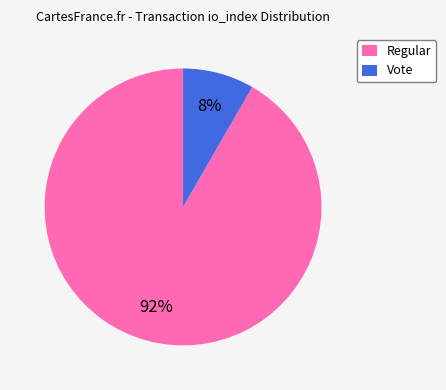

To the nearest percent, what is the combined percentage of Regular and Vote?

100%